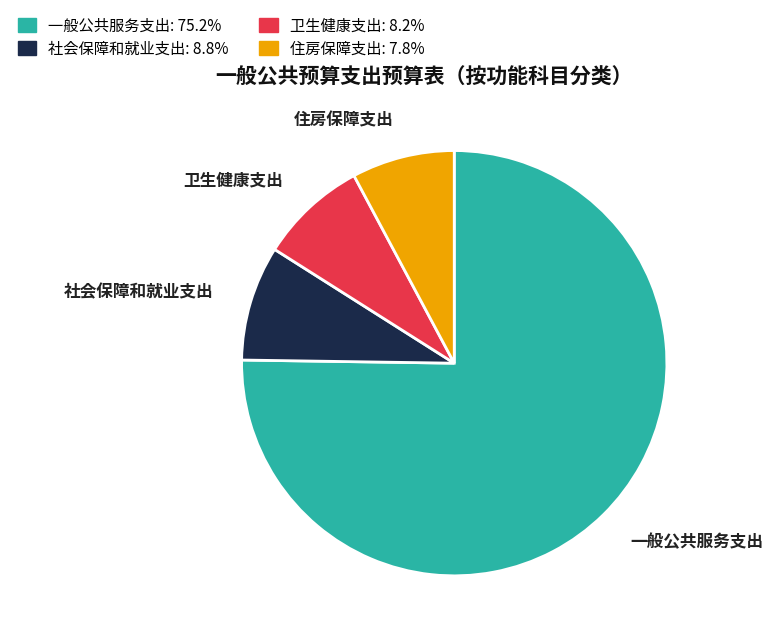

How many slices are in this pie chart?

4